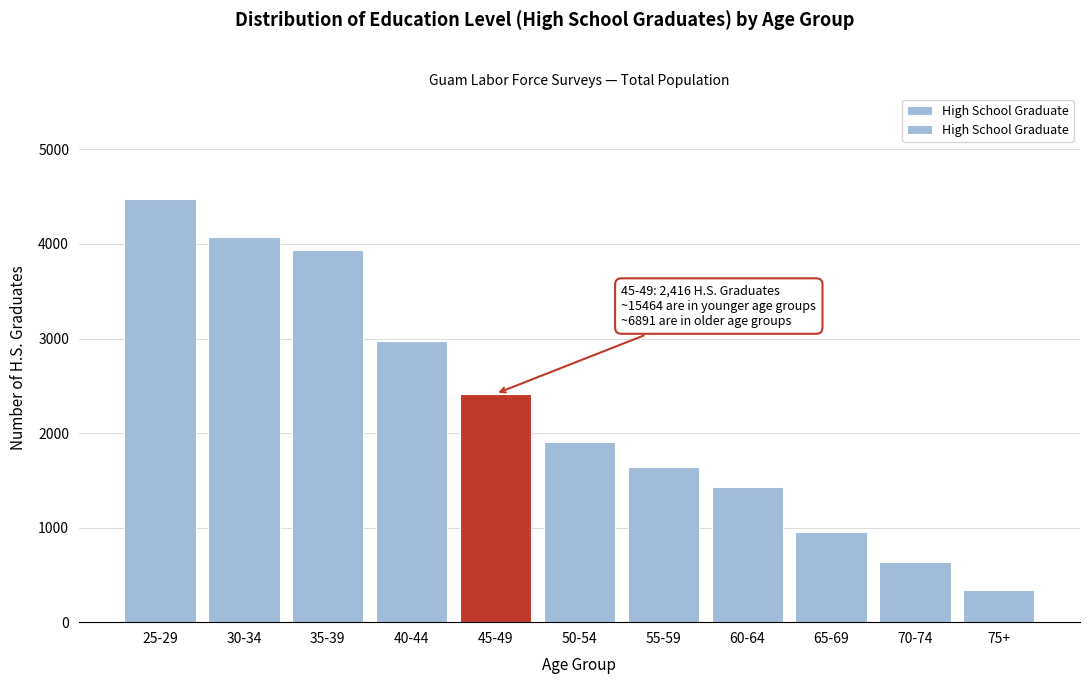

Reading right to left, transcribe all the data shown in this chart.

75+=337	70-74=634	65-69=950	60-64=1426	55-59=1643	50-54=1901	45-49=2416	40-44=2970	35-39=3940	30-34=4079	25-29=4475